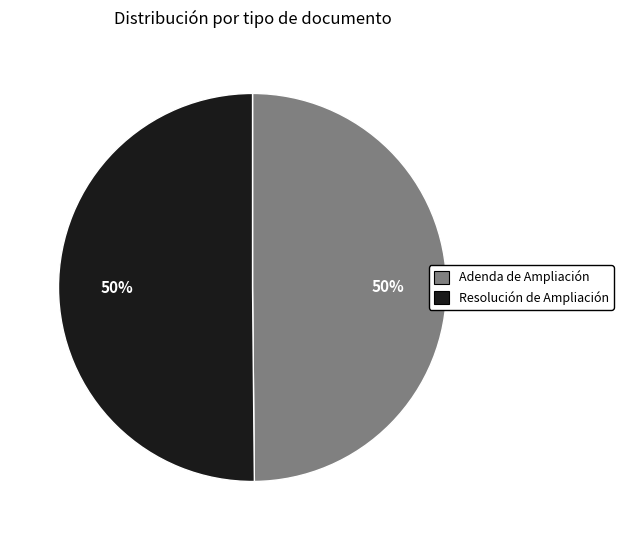

Approximately how many times larger is the value at Adenda de Ampliación compared to Resolución de Ampliación?

1.0